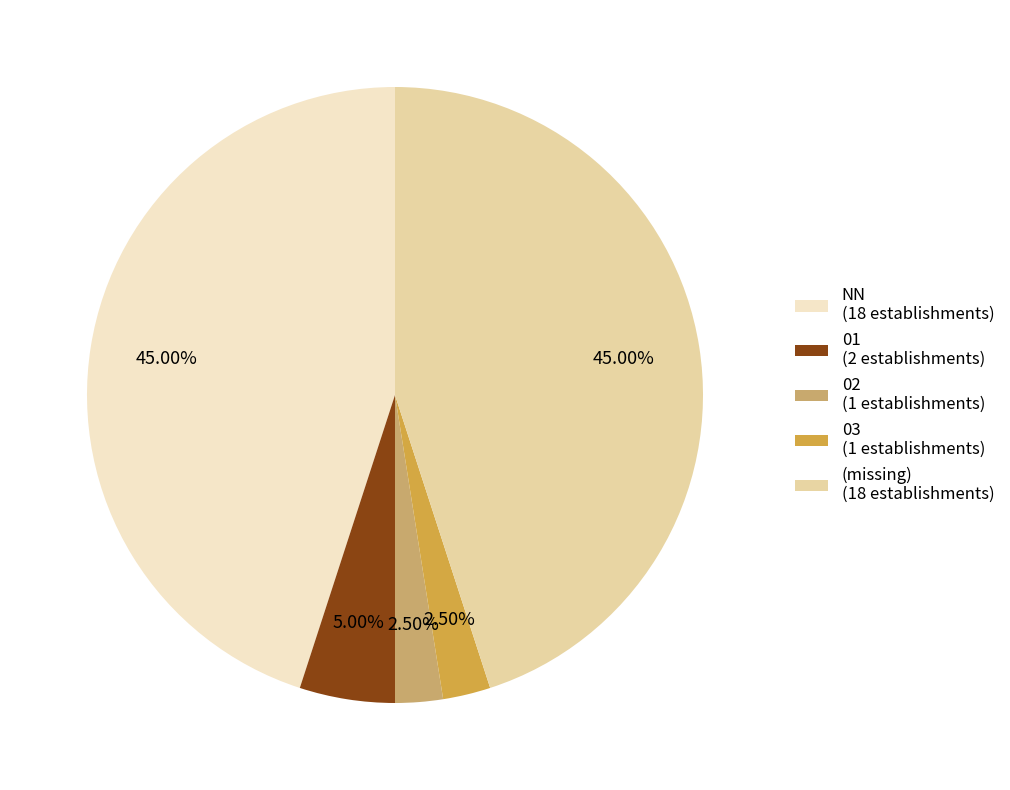

Approximately how many times larger is the value at NN (18 establishments) compared to 03 (1 establishments)?

18.0